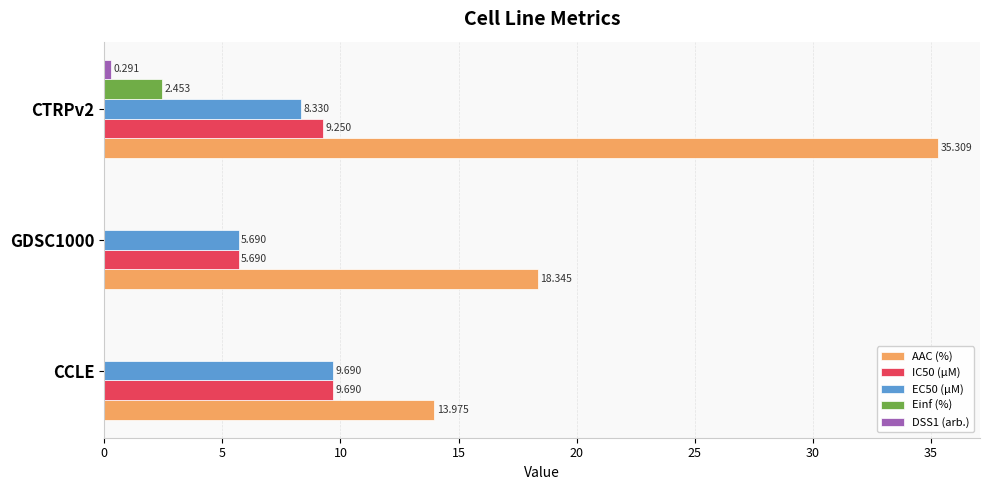

How many EC50 (µM) values are between 5 and 9?

2